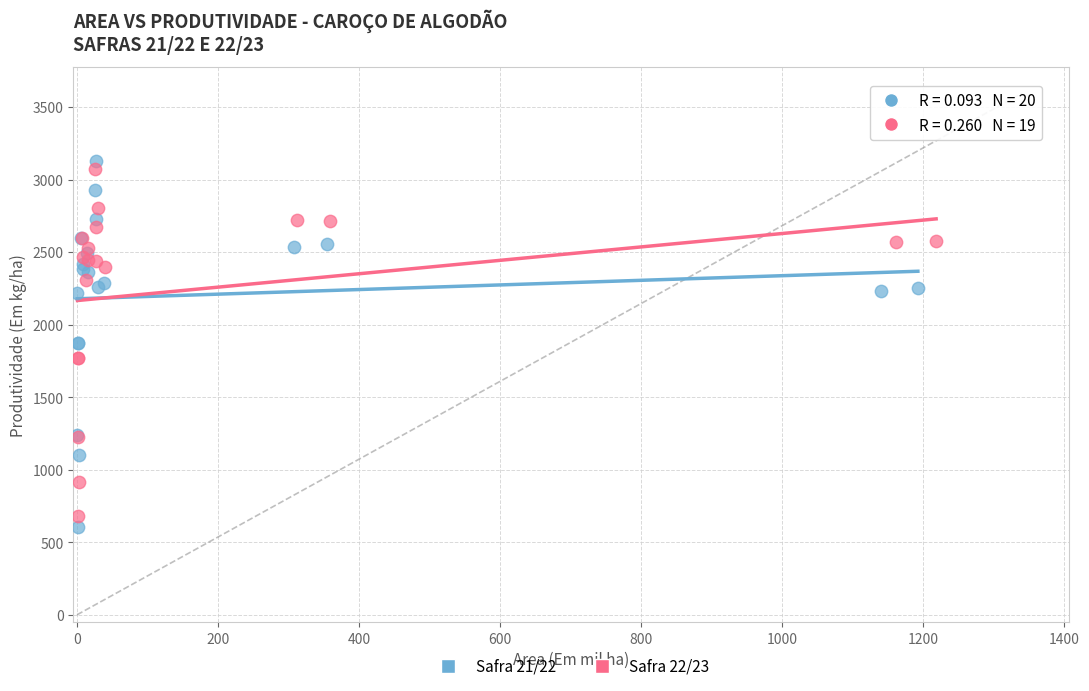

Which series has the widest spread of Y values?

Safra 21/22